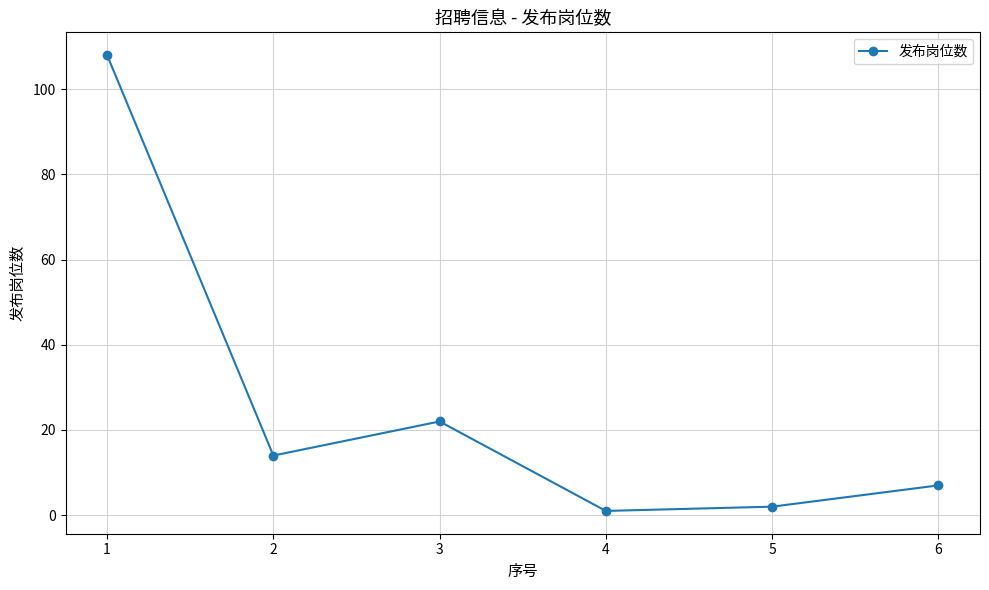

Rank the categories by value from lowest to highest.

4, 5, 6, 2, 3, 1